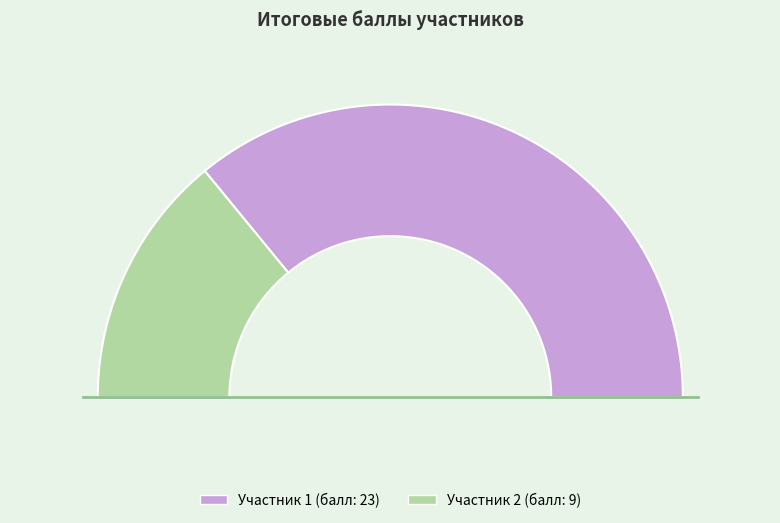

Rank the categories by value from lowest to highest.

2, 1